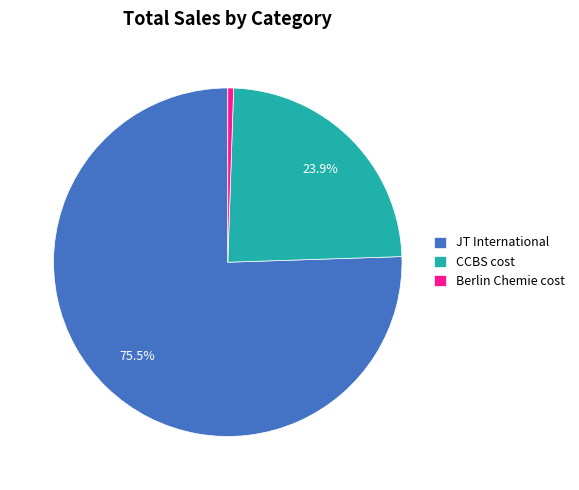

Count the number of slices in the pie.

3